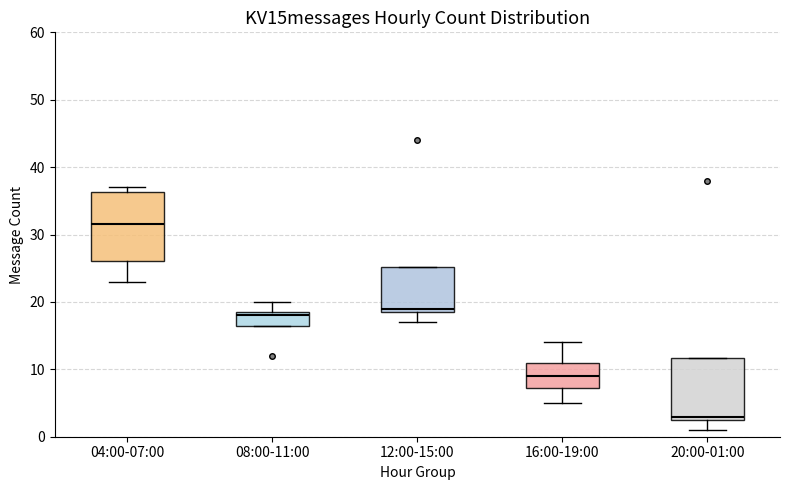

Reading left to right, transcribe this box plot: for each box, give where its median line is, the range the box spans, and where its two whiskers end, as read against the y-axis. The values are not printed on the chart, so give them approximately, as read against the axis.

04:00-07:00: median 32, box 26 to 36, whiskers 23 to 37
08:00-11:00: median 18, box 17 to 19, whiskers 17 to 20
12:00-15:00: median 19 (just above the box's lower edge), box 19 to 25, whiskers 17 to 25
16:00-19:00: median 9, box 7 to 11, whiskers 5 to 14
20:00-01:00: median 3 (just above the box's lower edge), box 3 to 12, whiskers 1 to 12